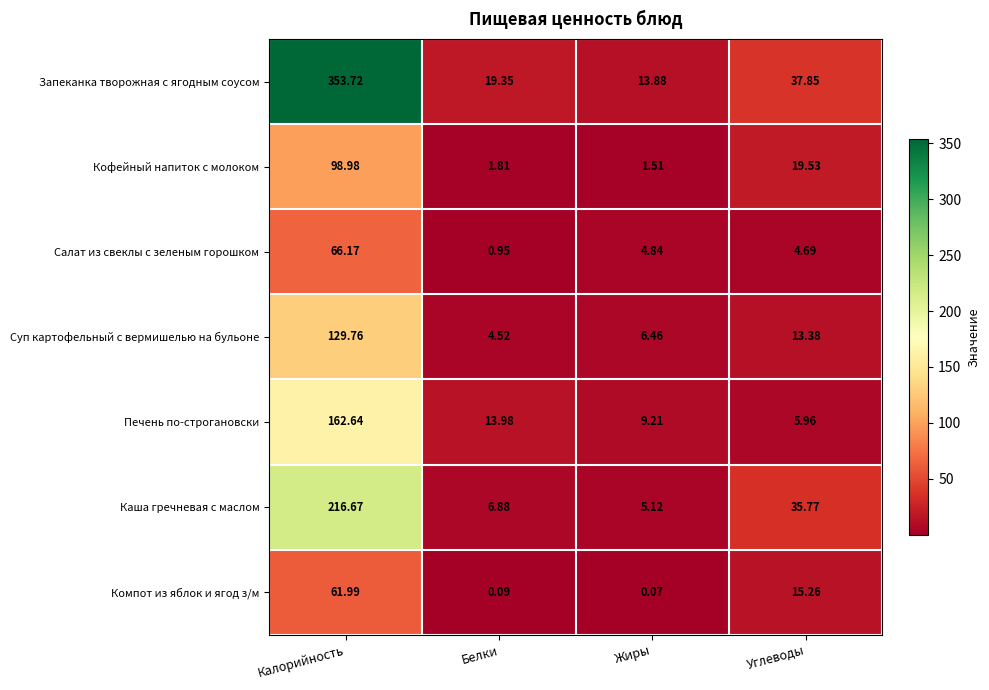

List the series in order of their peak value, lowest first.

Компот из яблок и ягод з/м, Салат из свеклы с зеленым горошком, Кофейный напиток с молоком, Суп картофельный с вермишелью на бульоне, Печень по-строгановски, Каша гречневая с маслом, Запеканка творожная с ягодным соусом